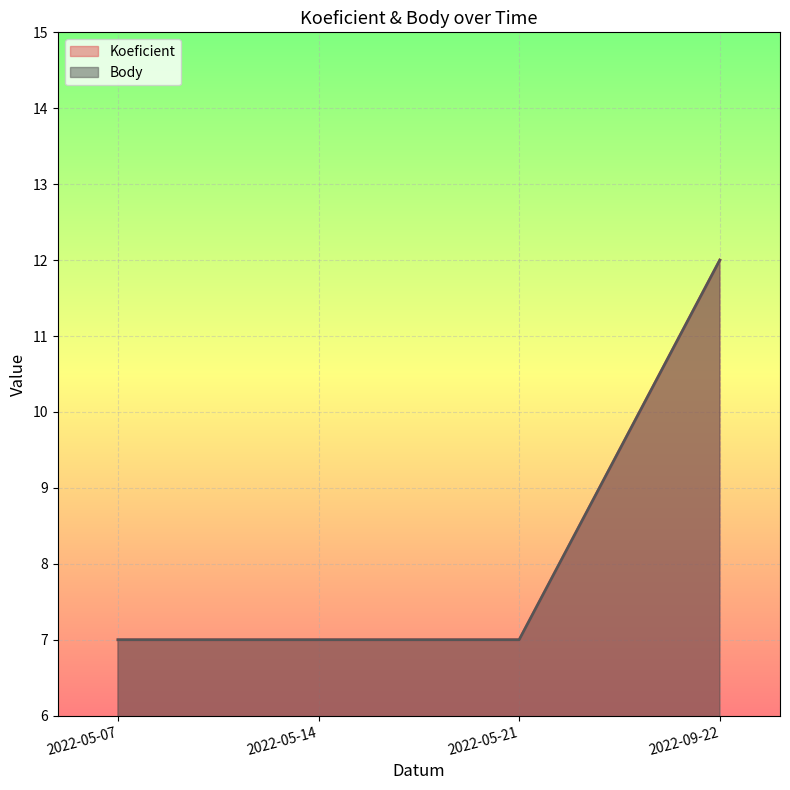

The Koeficient series shows 20 at 2022-09-22. True or false?

False